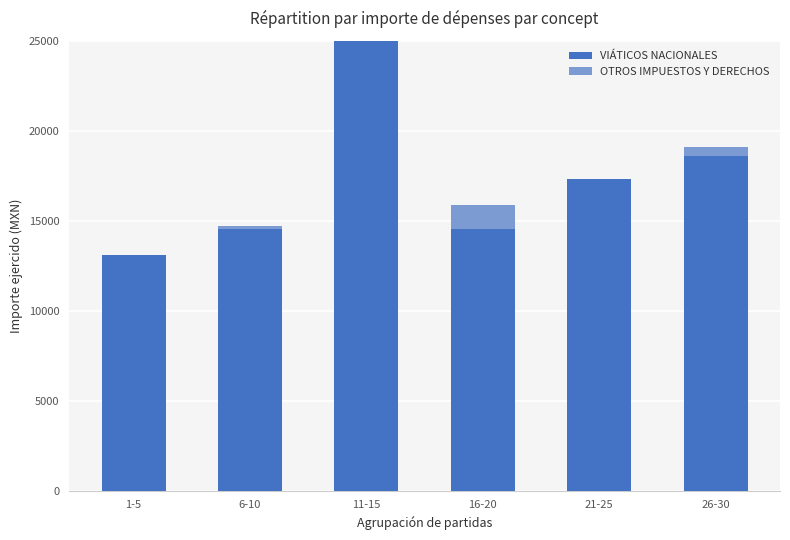

How many bars are there in total?

12